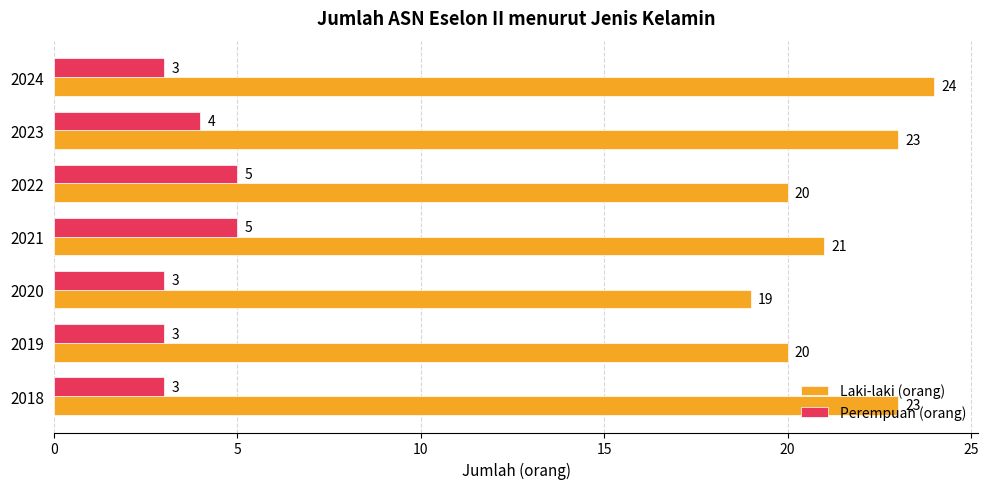

Which series has the largest range (max minus min)?

Laki-laki (orang)